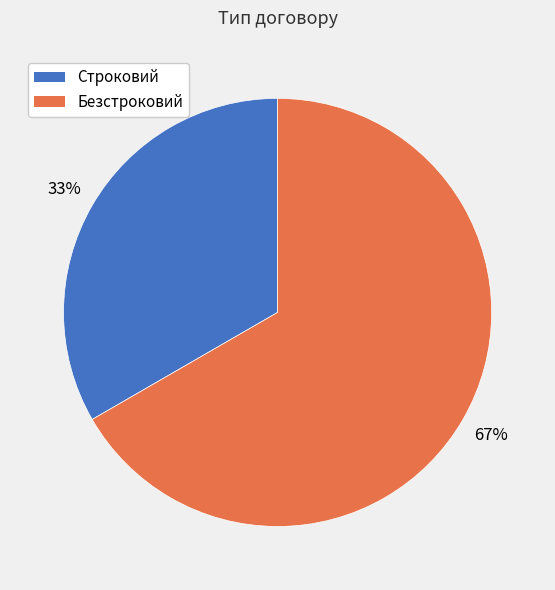

To the nearest percent, what percentage of the pie is Безстроковий?

67%